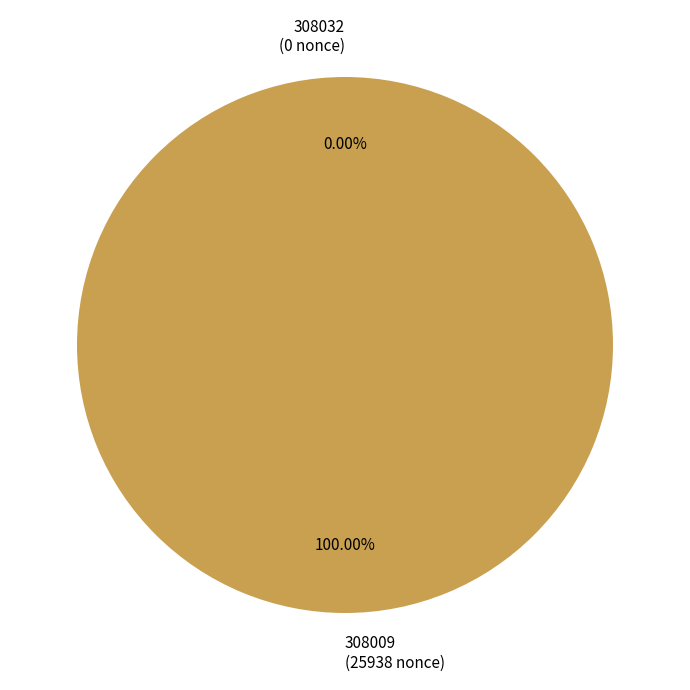

Count the number of slices in the pie.

2